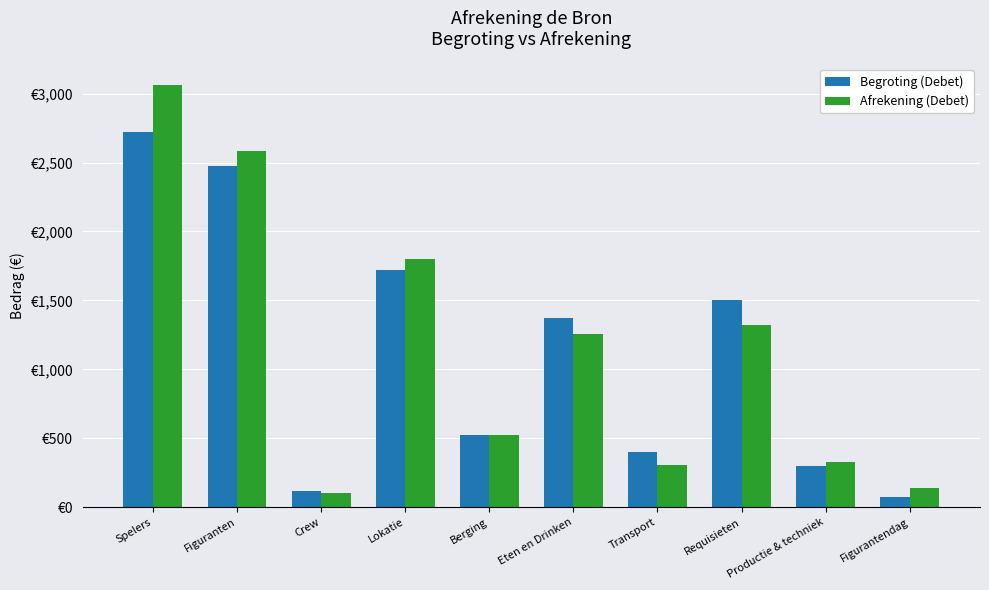

Which series changed the most between Spelers and Berging?

Afrekening (Debet)